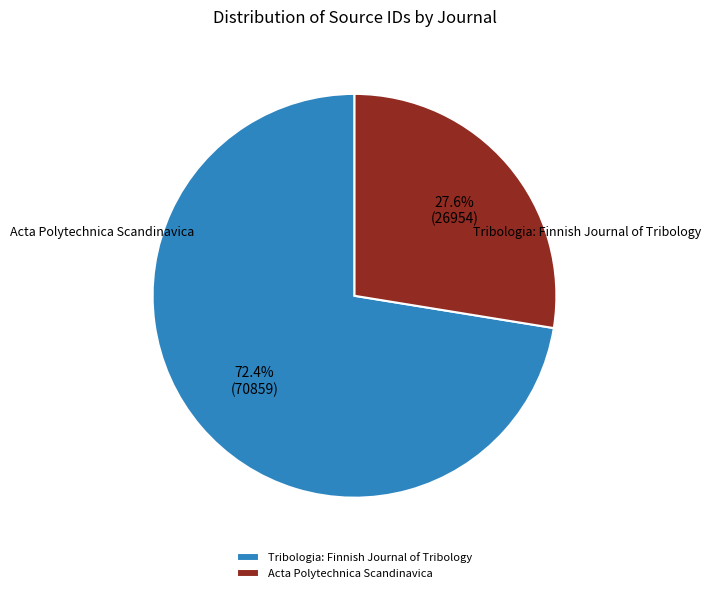

To the nearest percent, what is the average slice percentage?

50%